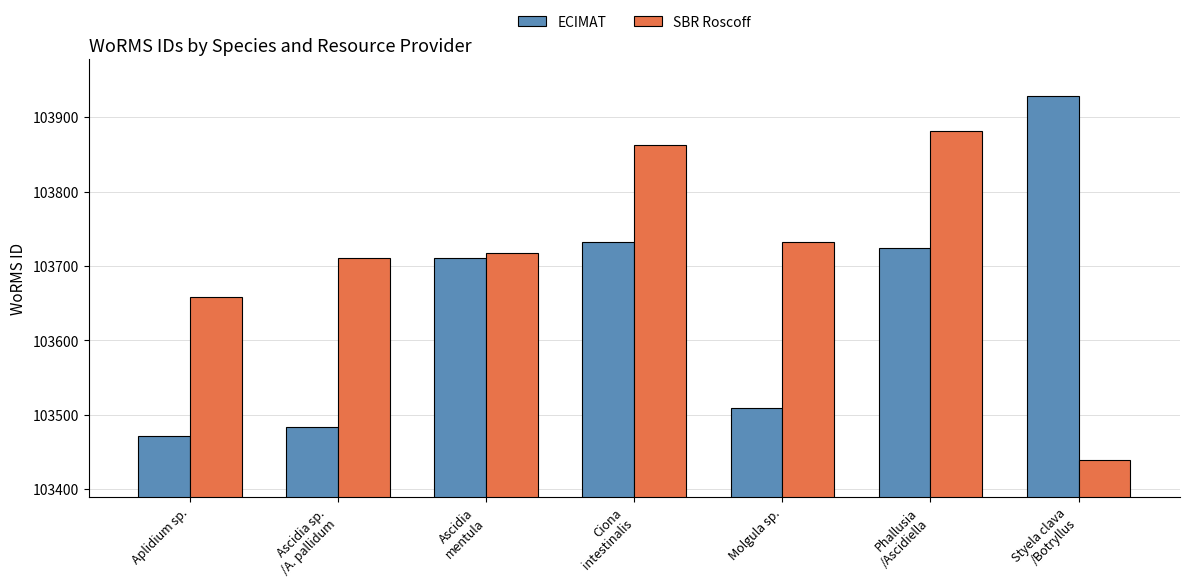

Reading left to right, list all the values displayed in this chart.

ECIMAT: Aplidium sp.=103471	Ascidia sp.
/A. pallidum=103483	Ascidia
mentula=103710	Ciona
intestinalis=103732	Molgula sp.=103509	Phallusia
/Ascidiella=103724	Styela clava
/Botryllus=103929
SBR Roscoff: Aplidium sp.=103658	Ascidia sp.
/A. pallidum=103710	Ascidia
mentula=103718	Ciona
intestinalis=103862	Molgula sp.=103732	Phallusia
/Ascidiella=103882	Styela clava
/Botryllus=103439